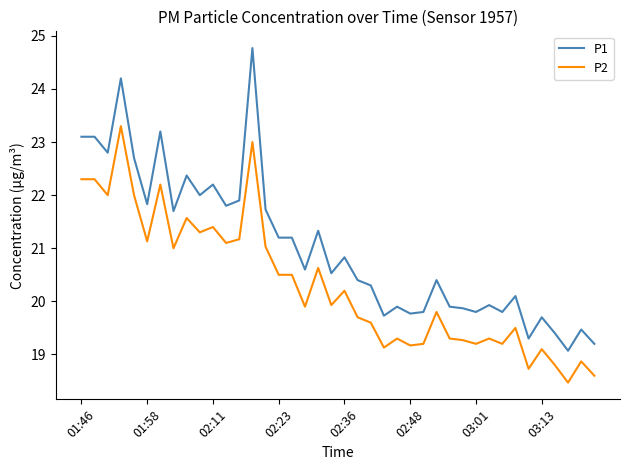

Is this an area chart (filled region under the line)?

No